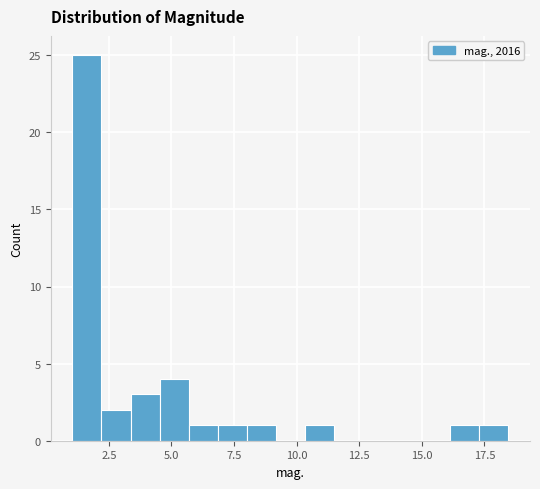

Around what value on the x-axis is the tallest bar? Give the approximate position of its centre, as read against the axis.

1.5